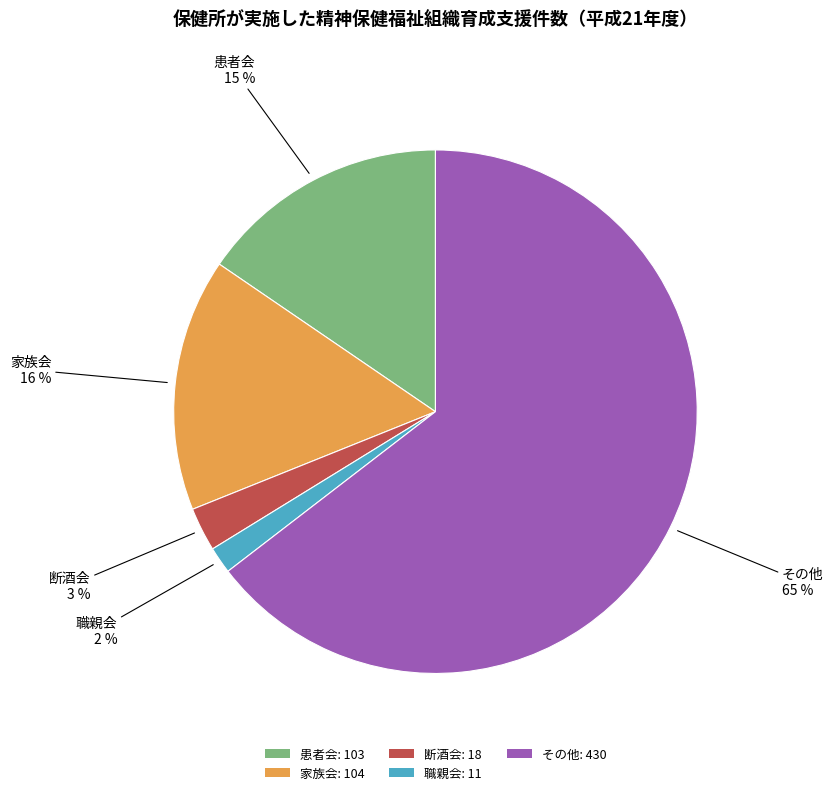

Is there a majority slice in this chart?

Yes